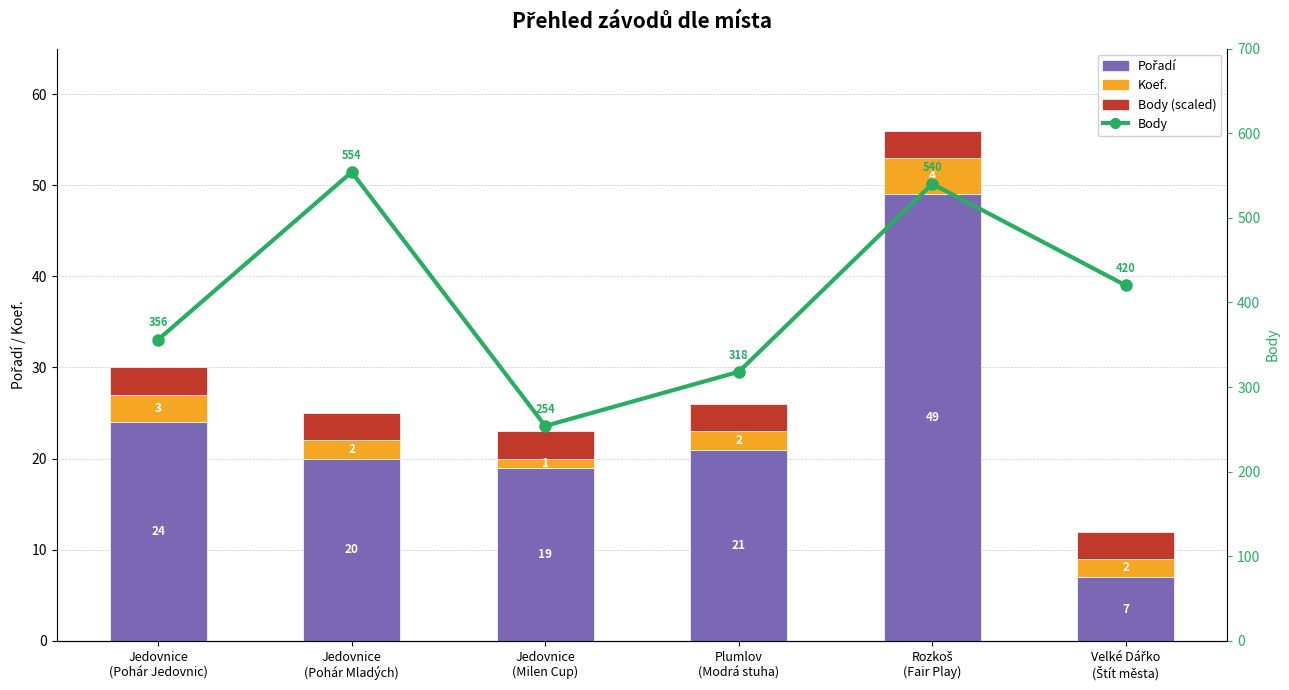

Reading right to left, transcribe all the data shown in this chart.

Pořadí: Velké Dářko
(Štít města)=7	Rozkoš
(Fair Play)=49	Plumlov
(Modrá stuha)=21	Jedovnice
(Milen Cup)=19	Jedovnice
(Pohár Mladých)=20	Jedovnice
(Pohár Jedovnic)=24
Koef.: Velké Dářko
(Štít města)=2	Rozkoš
(Fair Play)=4	Plumlov
(Modrá stuha)=2	Jedovnice
(Milen Cup)=1	Jedovnice
(Pohár Mladých)=2	Jedovnice
(Pohár Jedovnic)=3
Body (scaled /10): Velké Dářko
(Štít města)=3	Rozkoš
(Fair Play)=3	Plumlov
(Modrá stuha)=3	Jedovnice
(Milen Cup)=3	Jedovnice
(Pohár Mladých)=3	Jedovnice
(Pohár Jedovnic)=3
Body: Velké Dářko
(Štít města)=420	Rozkoš
(Fair Play)=540	Plumlov
(Modrá stuha)=318	Jedovnice
(Milen Cup)=254	Jedovnice
(Pohár Mladých)=554	Jedovnice
(Pohár Jedovnic)=356